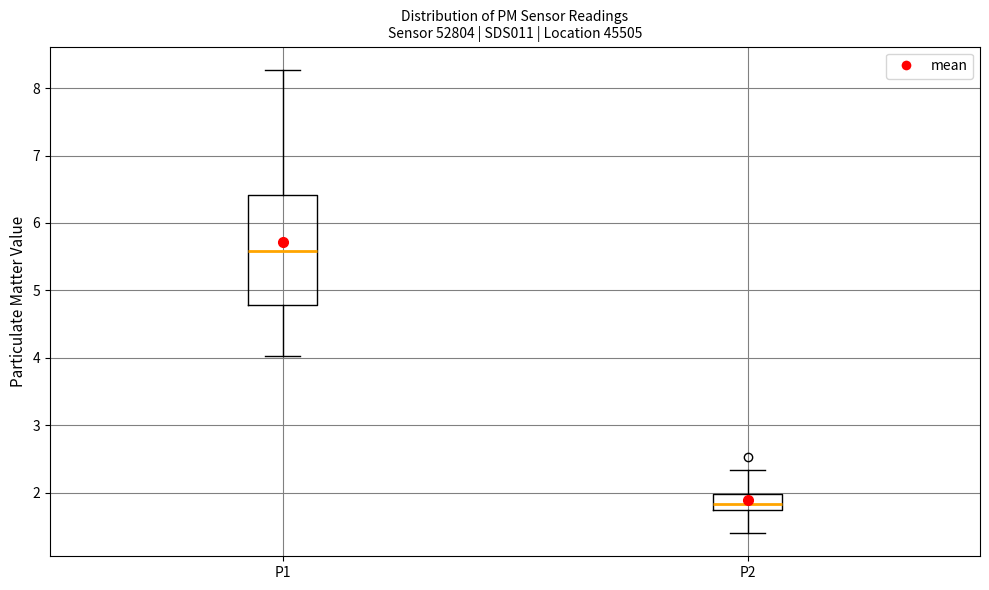

Reading left to right, read every box against the y-axis: the position of its median line, the range the box covers, and the ends of its whiskers. The values are not printed on the chart, so give them approximately, as read against the axis.

P1: median 5.6, box 4.8 to 6.4, whiskers 4.0 to 8.3
P2: median 1.8, box 1.7 to 2.0, whiskers 1.4 to 2.3